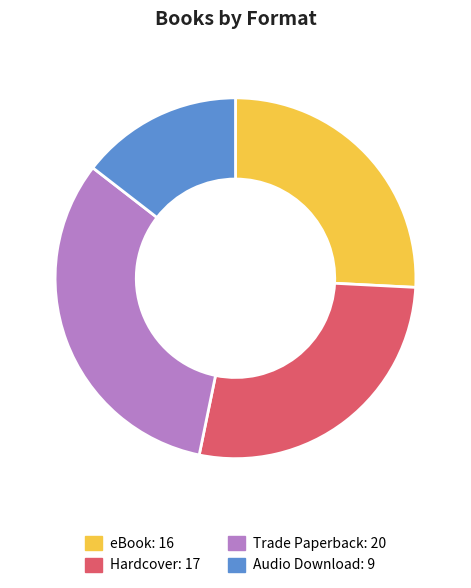

Is there a majority slice in this chart?

No